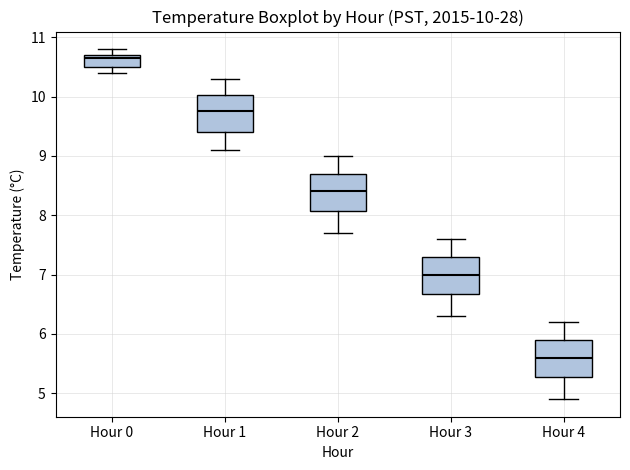

Which box's median line is the highest?

Hour 0